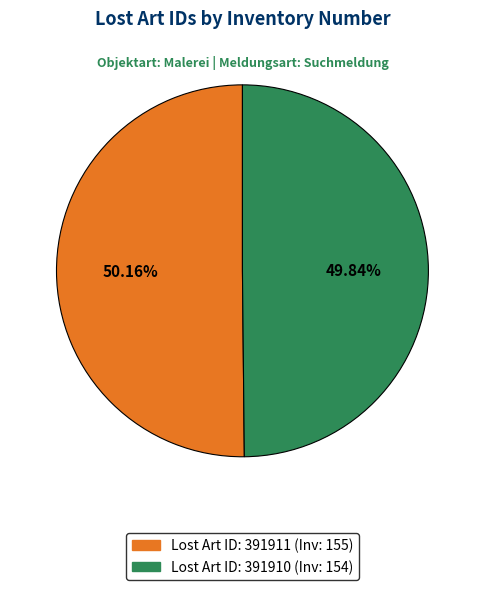

Does any single category account for the majority?

Yes